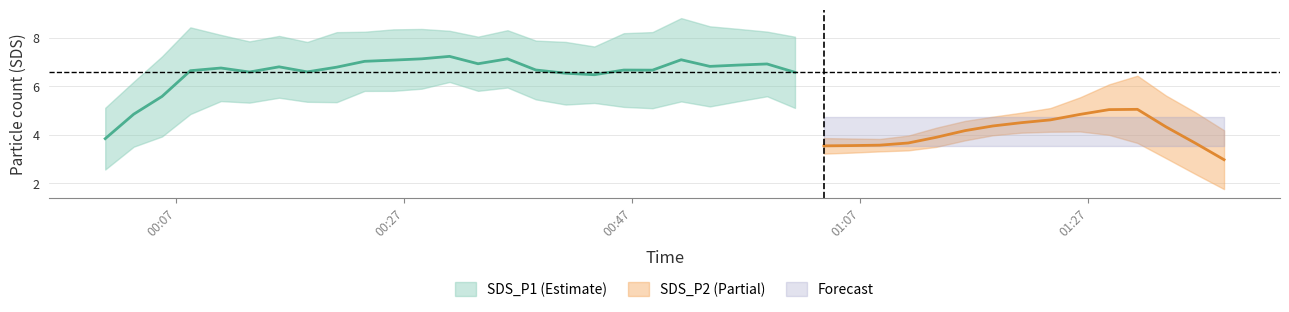

Rank the series at 21 from lowest to highest value.

SDS_P2, SDS_P1